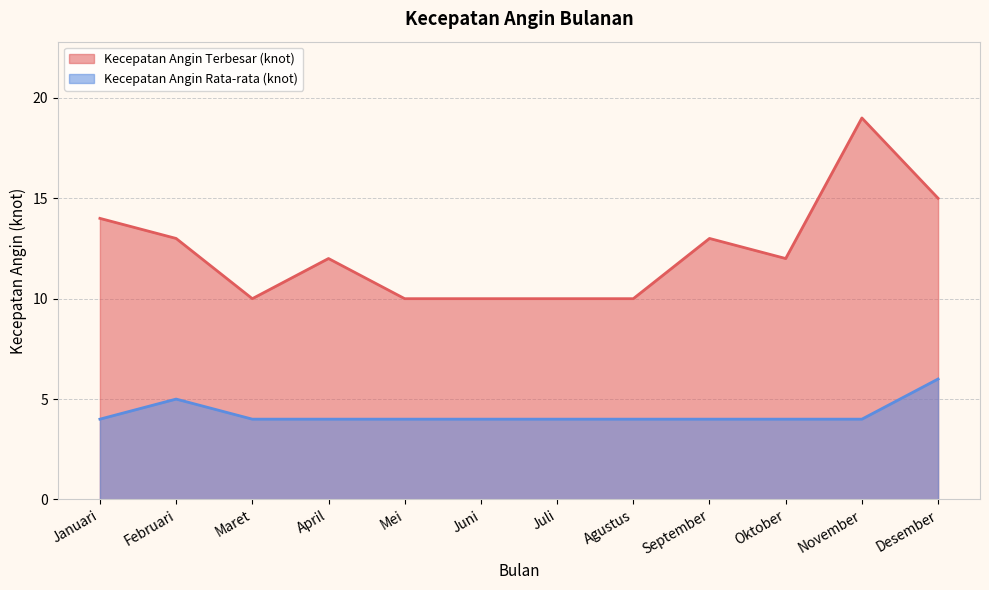

Reading right to left, transcribe all the data shown in this chart.

Kecepatan Angin Terbesar (knot): 15	19	12	13	10	10	10	10	12	10	13	14
Kecepatan Angin Rata-rata (knot): 6	4	4	4	4	4	4	4	4	4	5	4